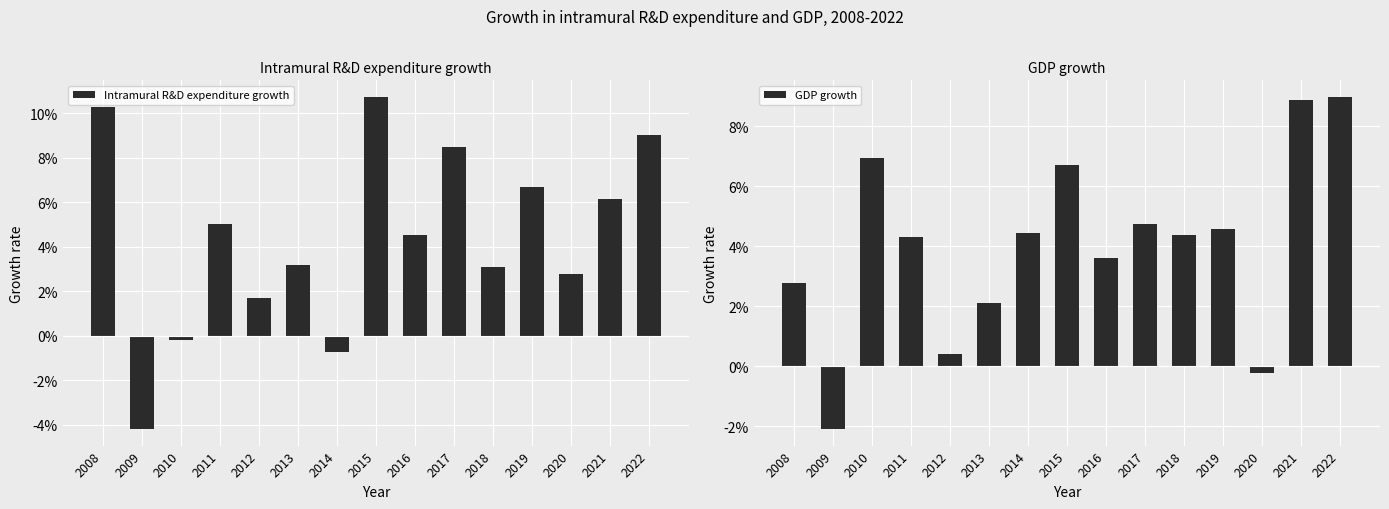

Reading left to right, what are all the values shown in this chart?

Intramural R&D expenditure growth: 2008=0.1	2009=-0.0	2010=-0.0	2011=0.1	2012=0.0	2013=0.0	2014=-0.0	2015=0.1	2016=0.0	2017=0.1	2018=0.0	2019=0.1	2020=0.0	2021=0.1	2022=0.1
GDP growth: 2008=0.0	2009=-0.0	2010=0.1	2011=0.0	2012=0.0	2013=0.0	2014=0.0	2015=0.1	2016=0.0	2017=0.0	2018=0.0	2019=0.0	2020=-0.0	2021=0.1	2022=0.1